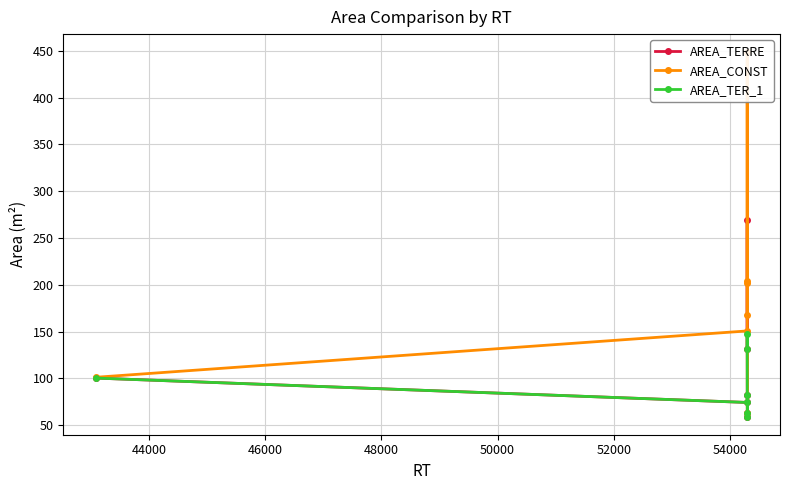

What is the value of the AREA_TER_1 point at the 6th from the left?

63.0